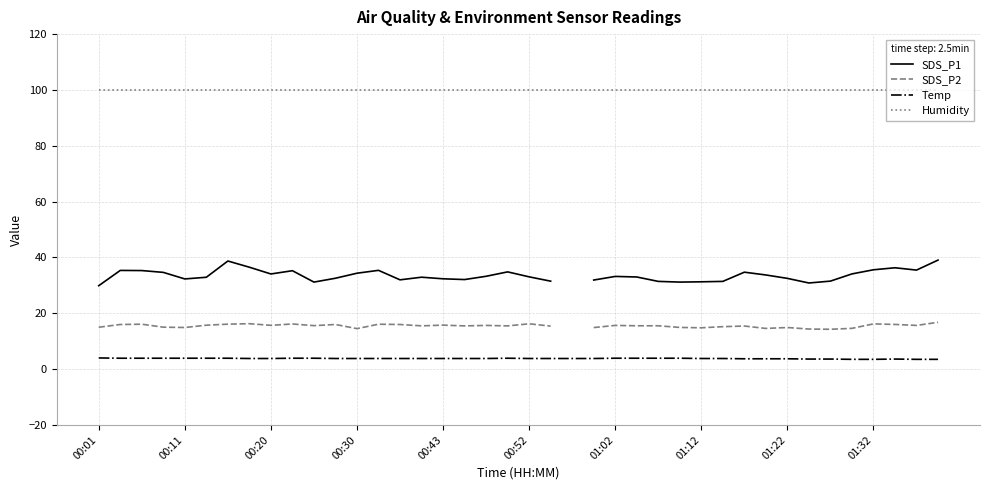

True or false: SDS_P1 and SDS_P2 cross at least once.

False